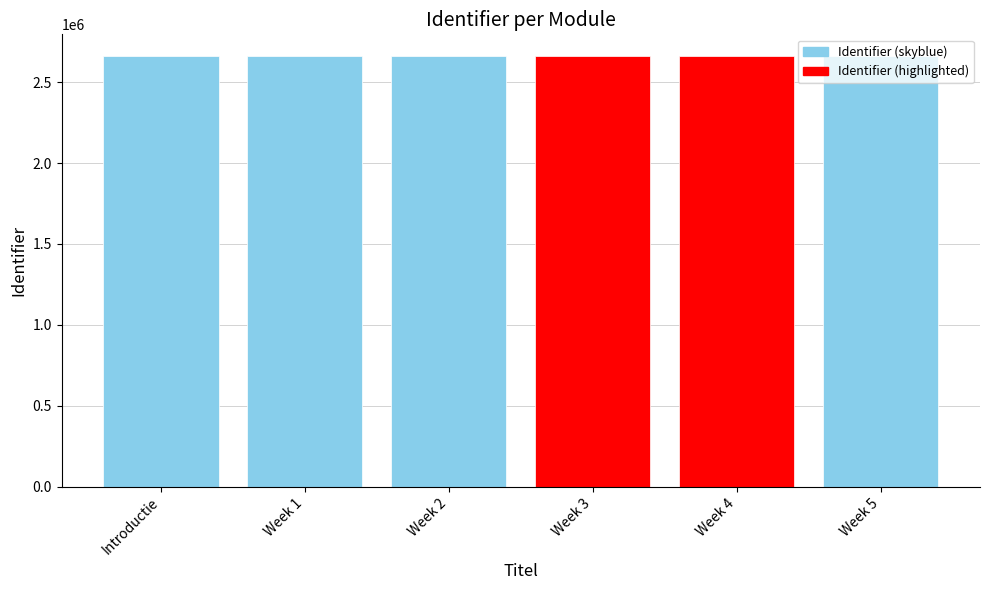

What is the greatest value displayed?

2662503